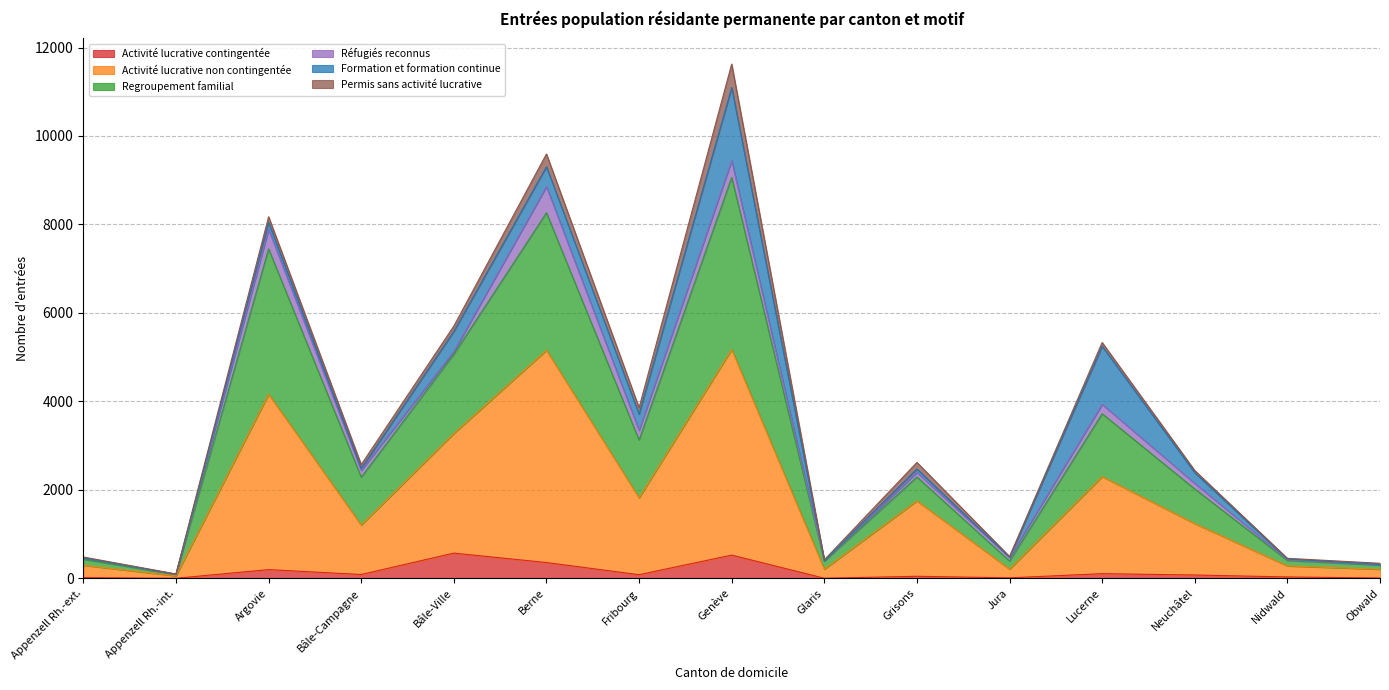

What is the sum of the Activité lucrative non contingentée values at Appenzell Rh.-ext. and Grisons?

2046